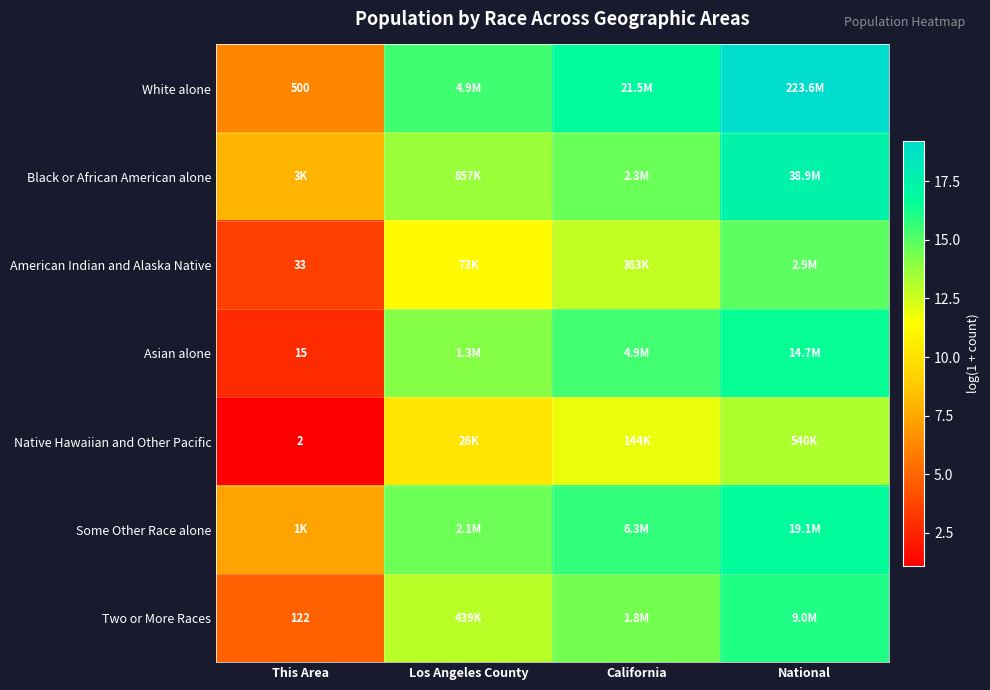

What is the difference between the second highest and second lowest values in the Black or African American alone series?

1.0